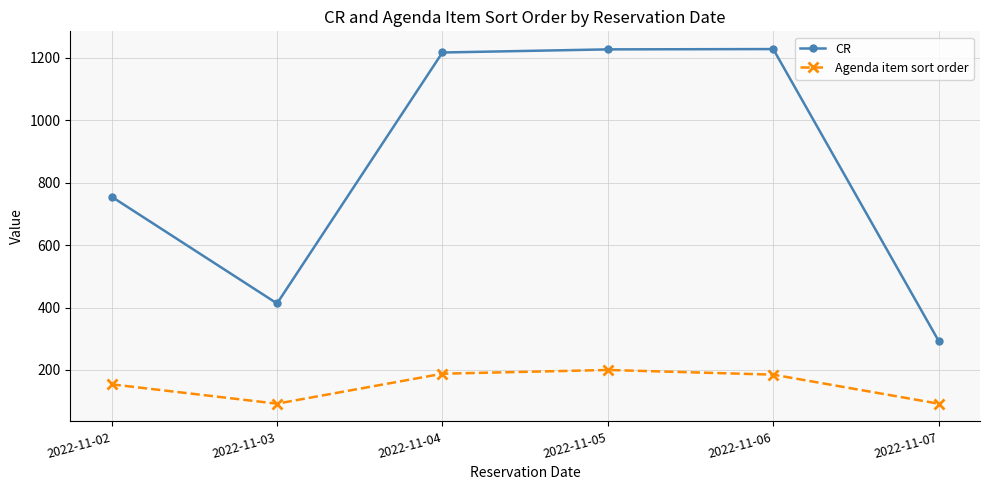

What is the difference between the maximum and minimum values in the CR series?

935